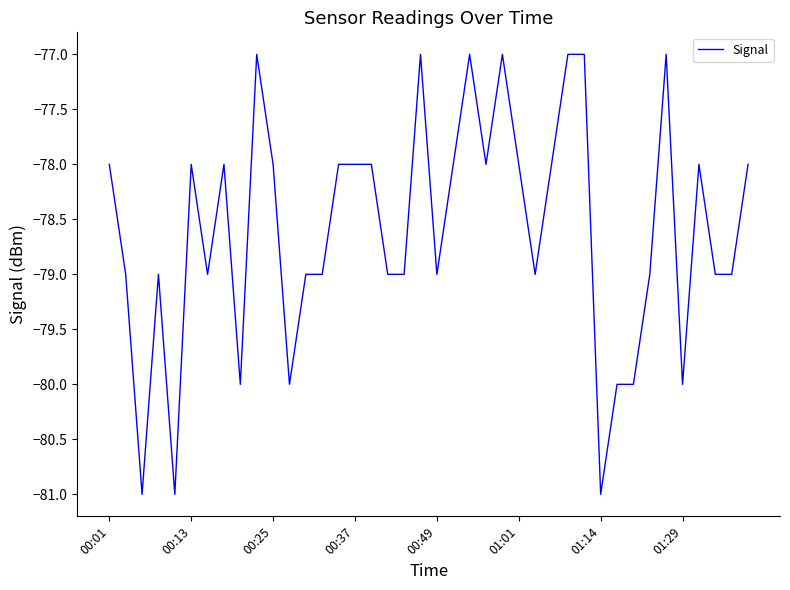

What is the difference between the maximum and minimum values?

4